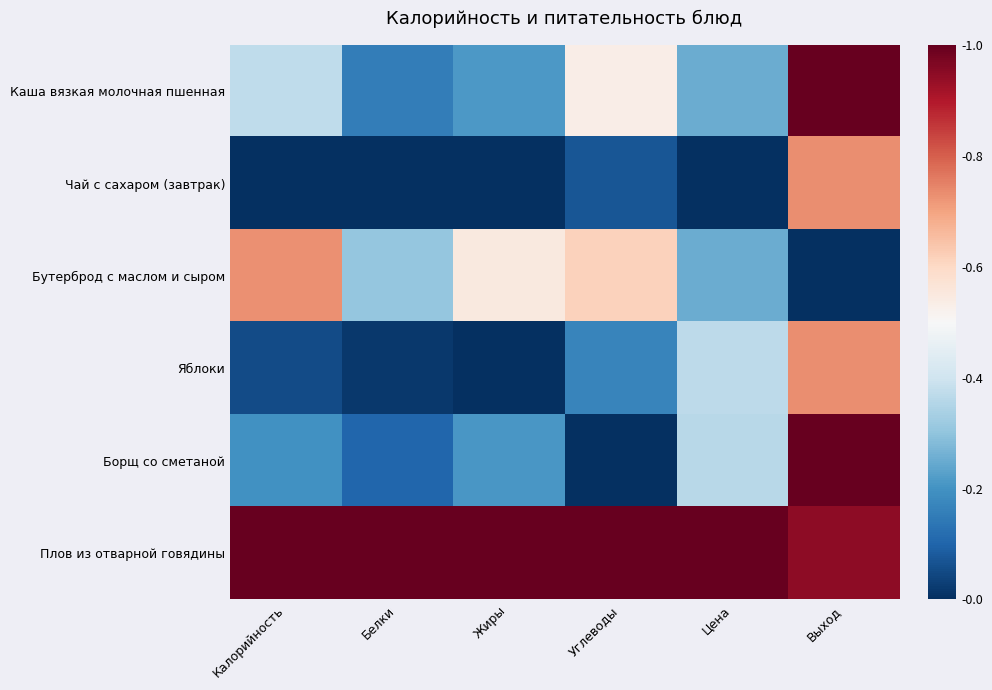

Reading left to right, list all the values displayed in this chart.

Каша вязкая молочная пшенная: Калорийность=0.4	Белки=0.2	Жиры=0.2	Углеводы=0.5	Цена=0.3	Выход=1.0
Чай с сахаром (завтрак): Калорийность=0.0	Белки=0.0	Жиры=0.0	Углеводы=0.1	Цена=0.0	Выход=0.7
Бутерброд с маслом и сыром: Калорийность=0.7	Белки=0.3	Жиры=0.6	Углеводы=0.6	Цена=0.3	Выход=0.0
Яблоки: Калорийность=0.1	Белки=0.0	Жиры=0.0	Углеводы=0.2	Цена=0.4	Выход=0.7
Борщ со сметаной: Калорийность=0.2	Белки=0.1	Жиры=0.2	Углеводы=0.0	Цена=0.4	Выход=1.0
Плов из отварной говядины: Калорийность=1.0	Белки=1.0	Жиры=1.0	Углеводы=1.0	Цена=1.0	Выход=0.9